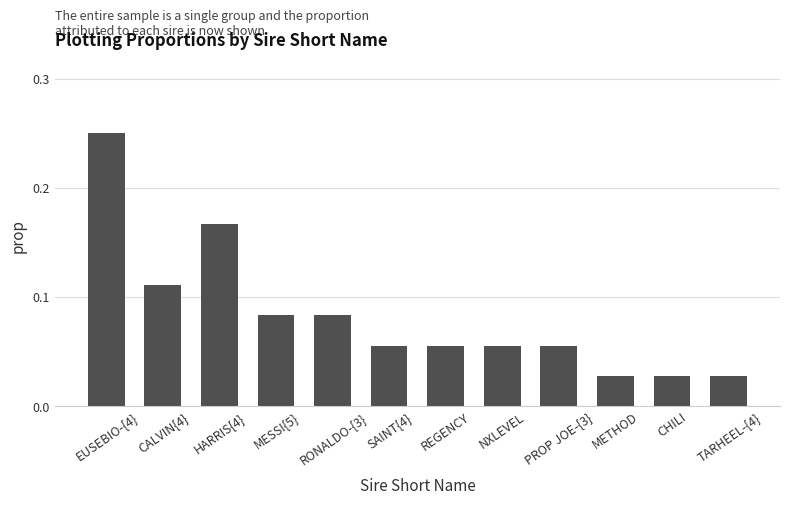

At which category does the chart reach its peak across all series?

EUSEBIO-{4}